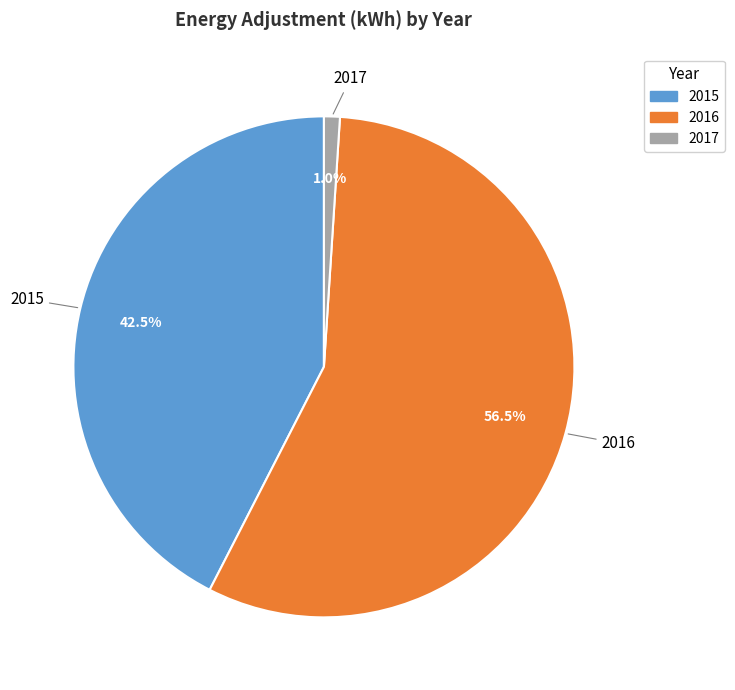

Which category accounts for the majority?

2016